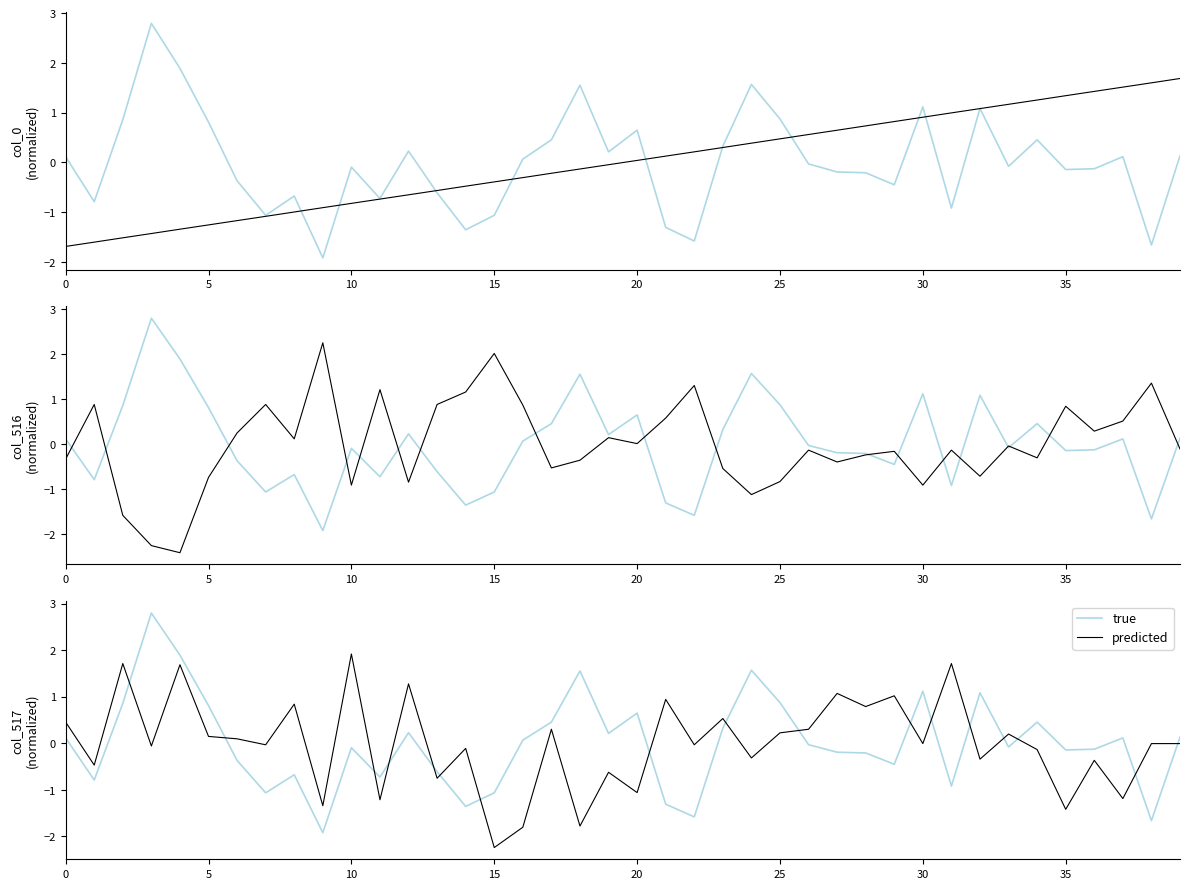

After their last crossing, which series has the higher values: predicted or true?

true